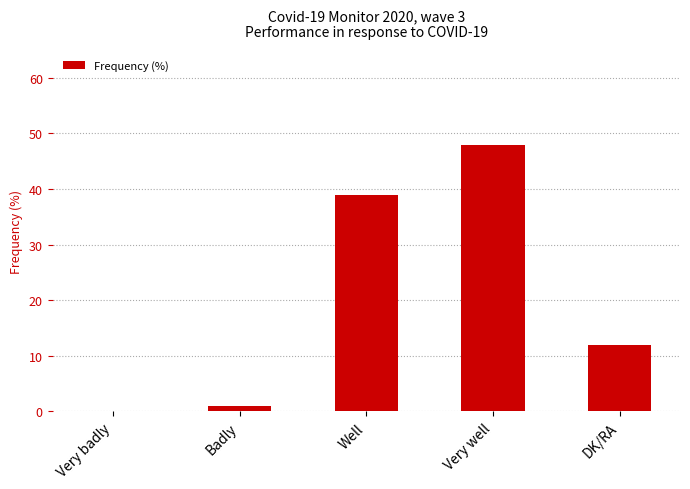

Reading right to left, extract all data points from this chart.

12	48	39	1	0